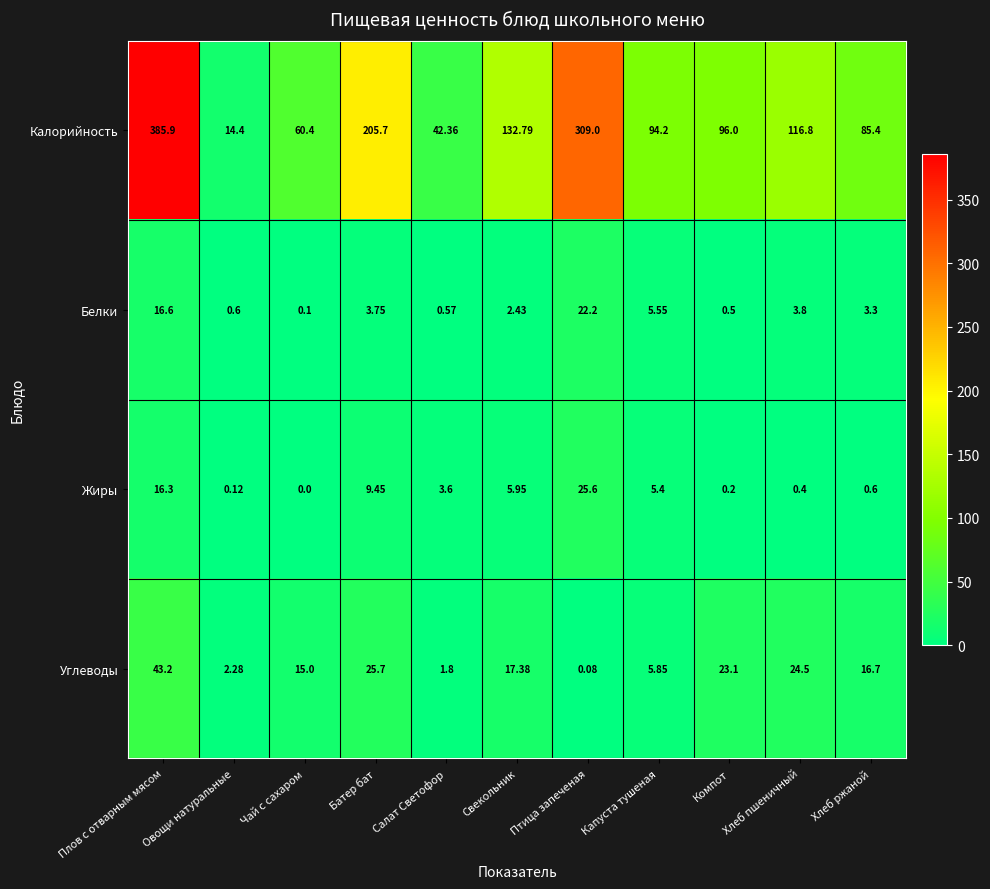

At Хлеб пшеничный, list the series in order from largest to smallest.

Калорийность, Углеводы, Белки, Жиры